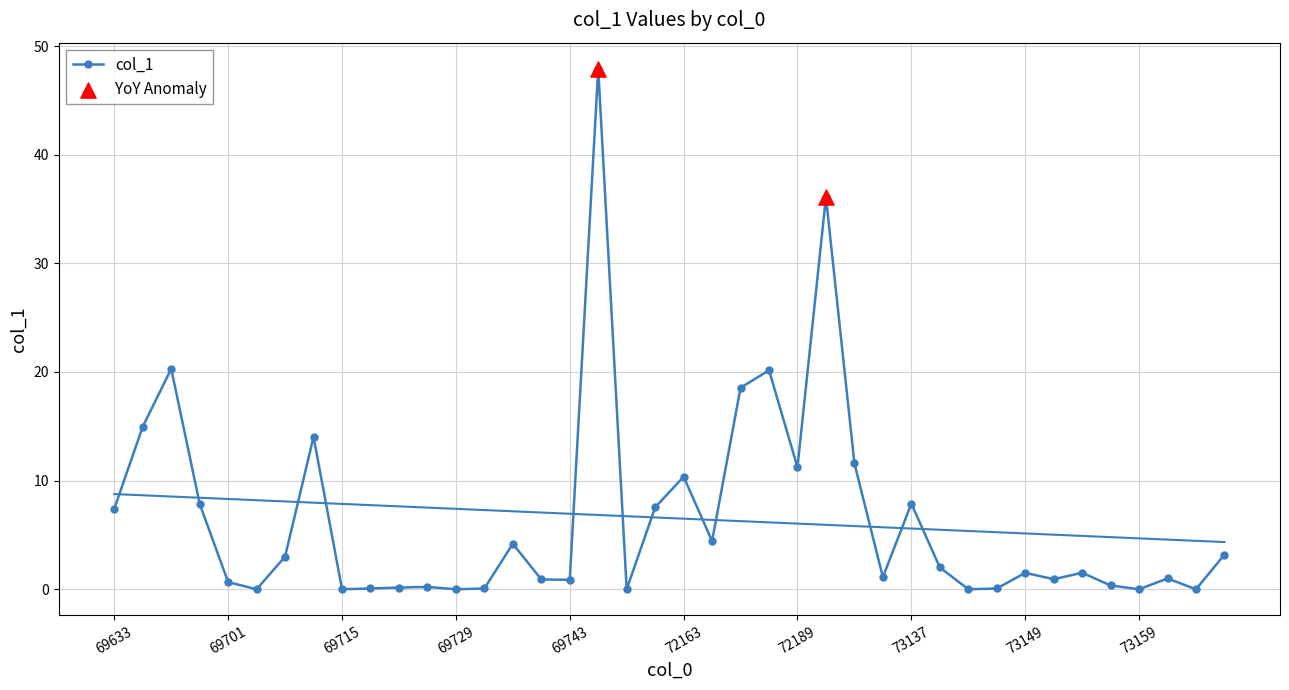

Which has a higher value, 69735 or 73141?

69735